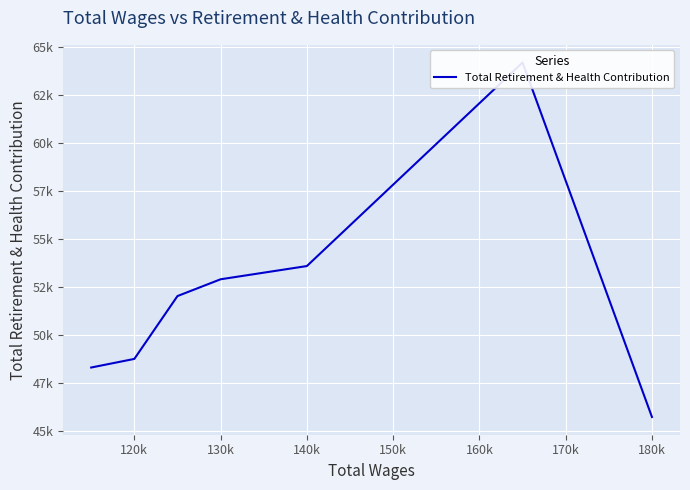

Is it true that the value at 130k is 78623.6?

False